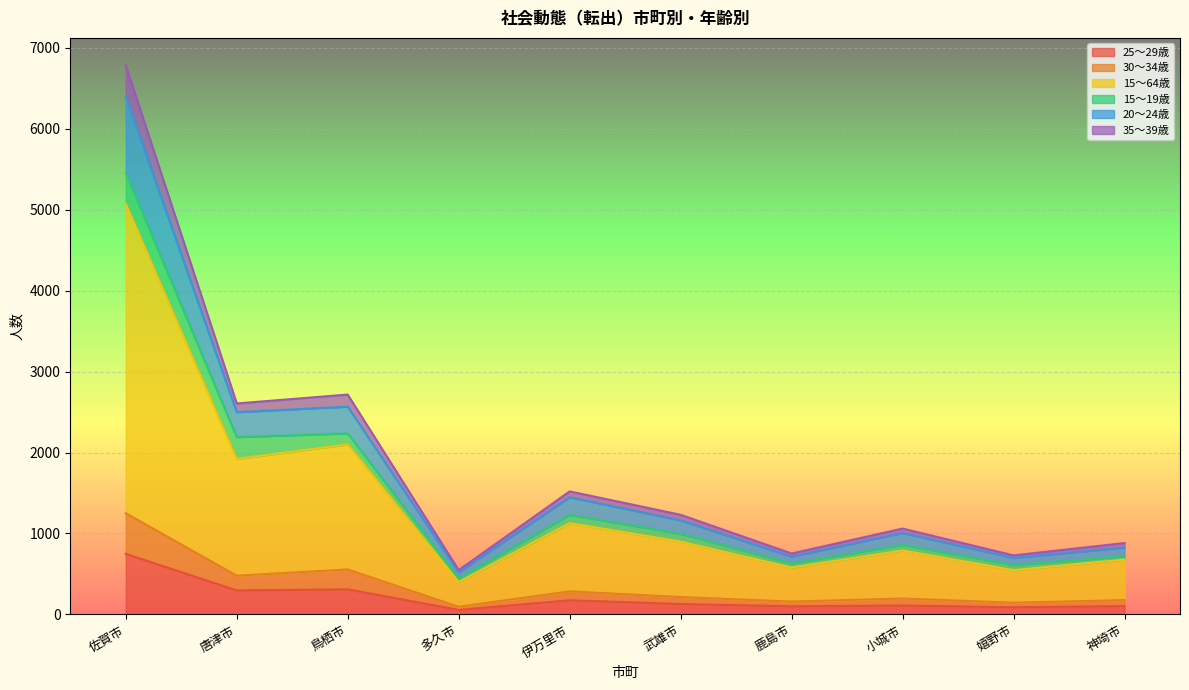

Rank the categories by 35～39歳 value from highest to lowest.

佐賀市, 鳥栖市, 唐津市, 伊万里市, 武雄市, 小城市, 神埼市, 鹿島市, 嬉野市, 多久市